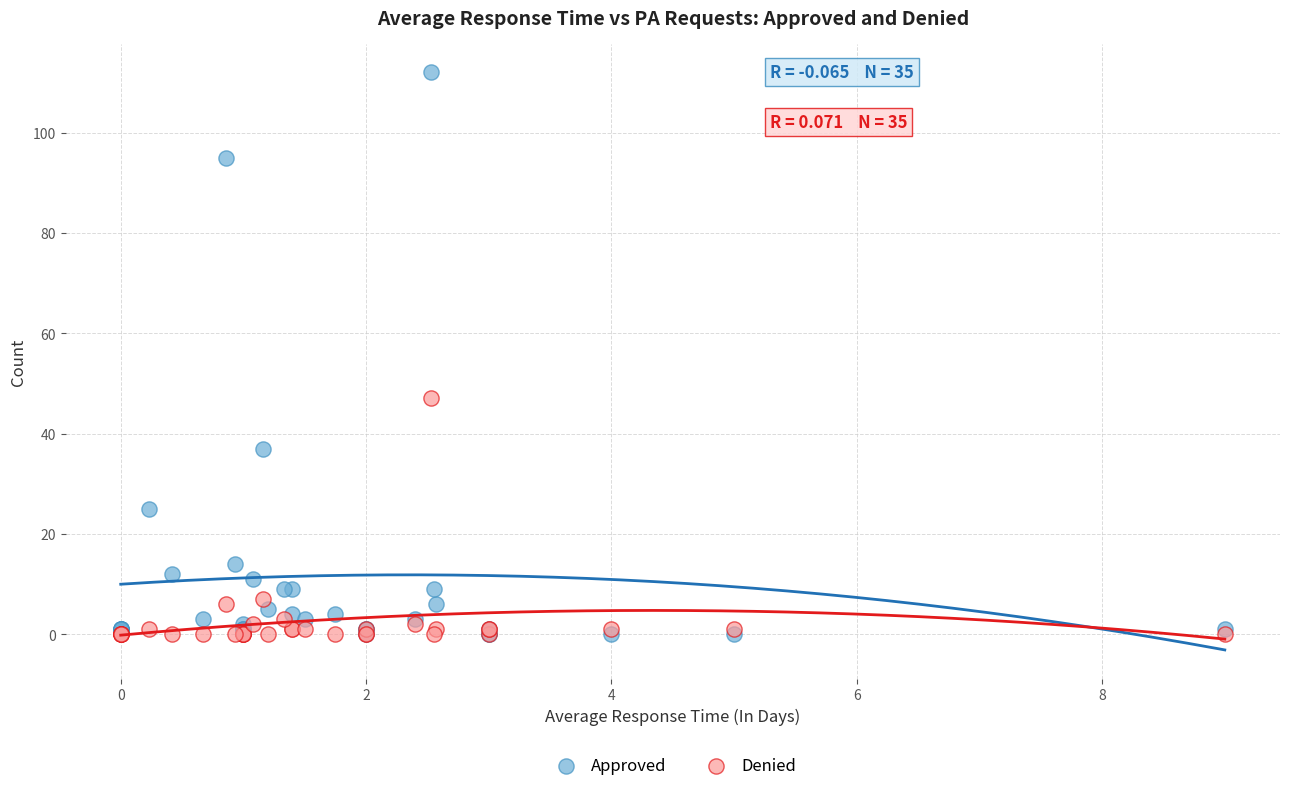

Which series reaches the maximum Y coordinate?

Approved